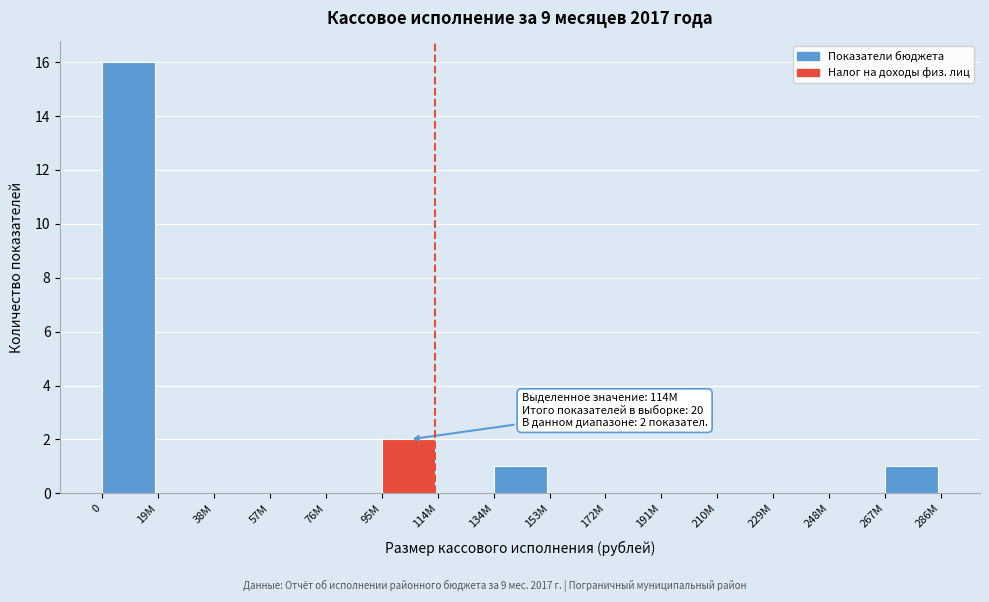

Reading right to left, what are all the values shown in this chart?

267M=1	248M=0	229M=0	210M=0	191M=0	172M=0	153M=0	134M=1	114M=0	95M=2	76M=0	57M=0	38M=0	19M=0	0=16